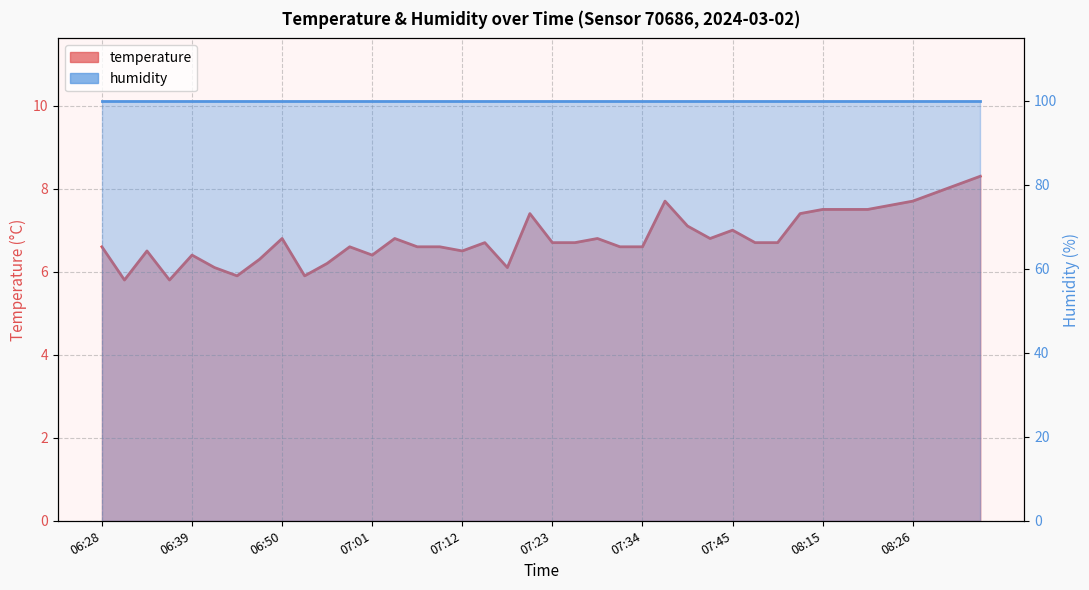

At which category does the data reach its first local valley?

06:31